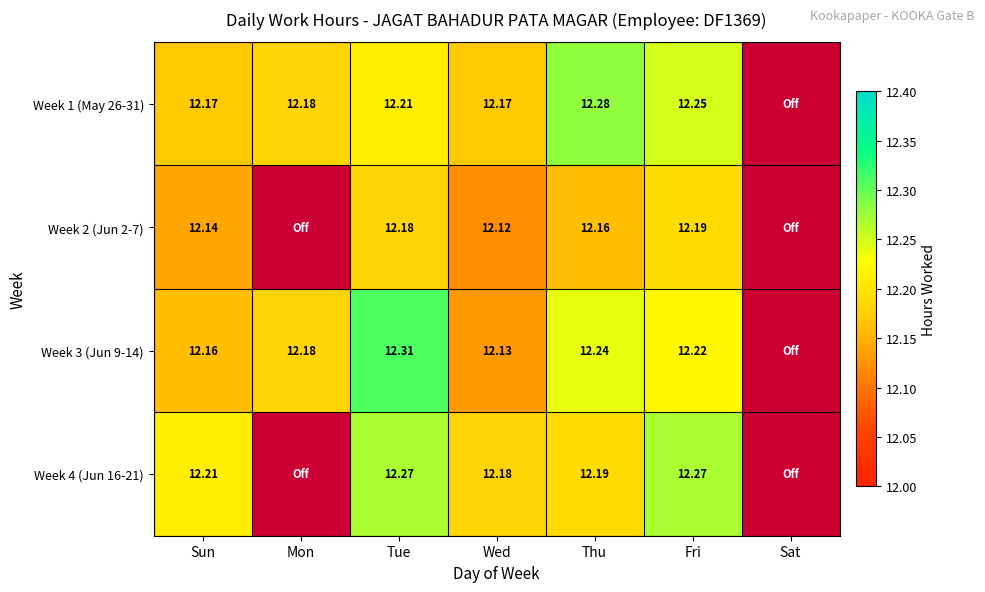

Which label corresponds to the largest value in the chart?

Tue